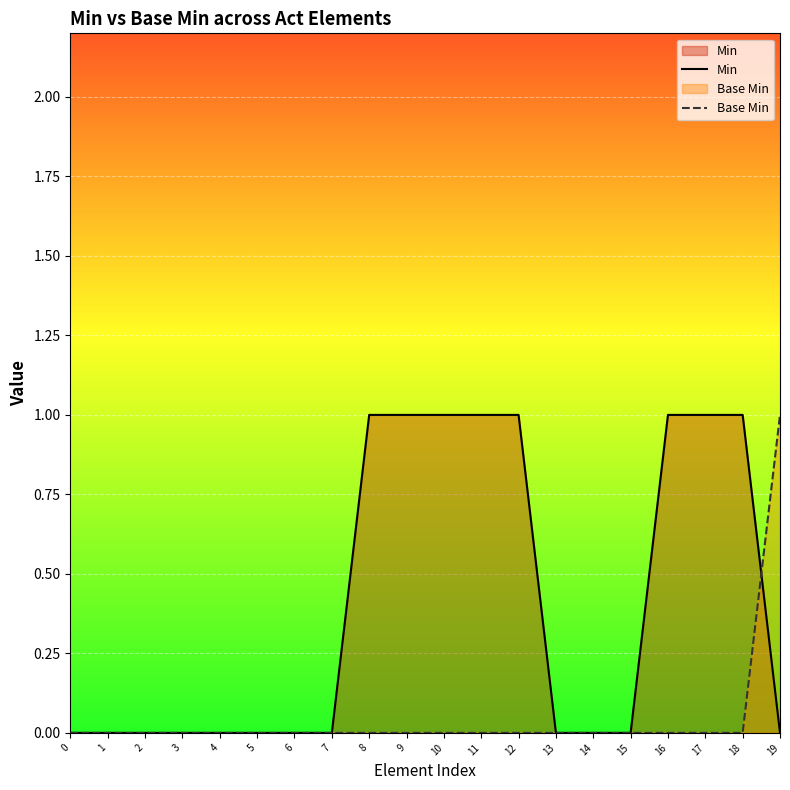

How many Base Min values are between 0 and 1?

20